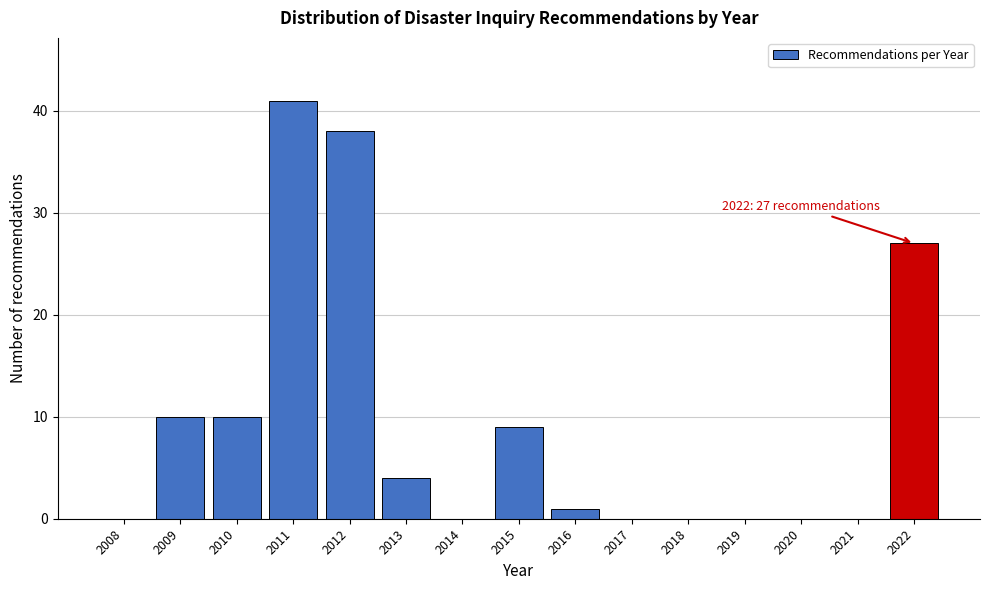

Reading right to left, list all the values displayed in this chart.

2022=27	2021=0	2020=0	2019=0	2018=0	2017=0	2016=1	2015=9	2014=0	2013=4	2012=38	2011=41	2010=10	2009=10	2008=0